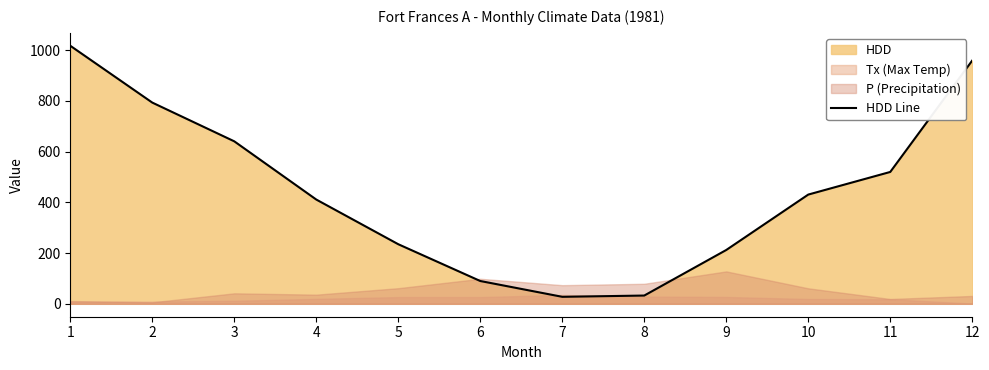

Reading left to right, extract all data points from this chart.

1017.2	793.2	640.5	411.0	234.9	89.9	27.6	32.6	212.2	430.6	519.8	959.0